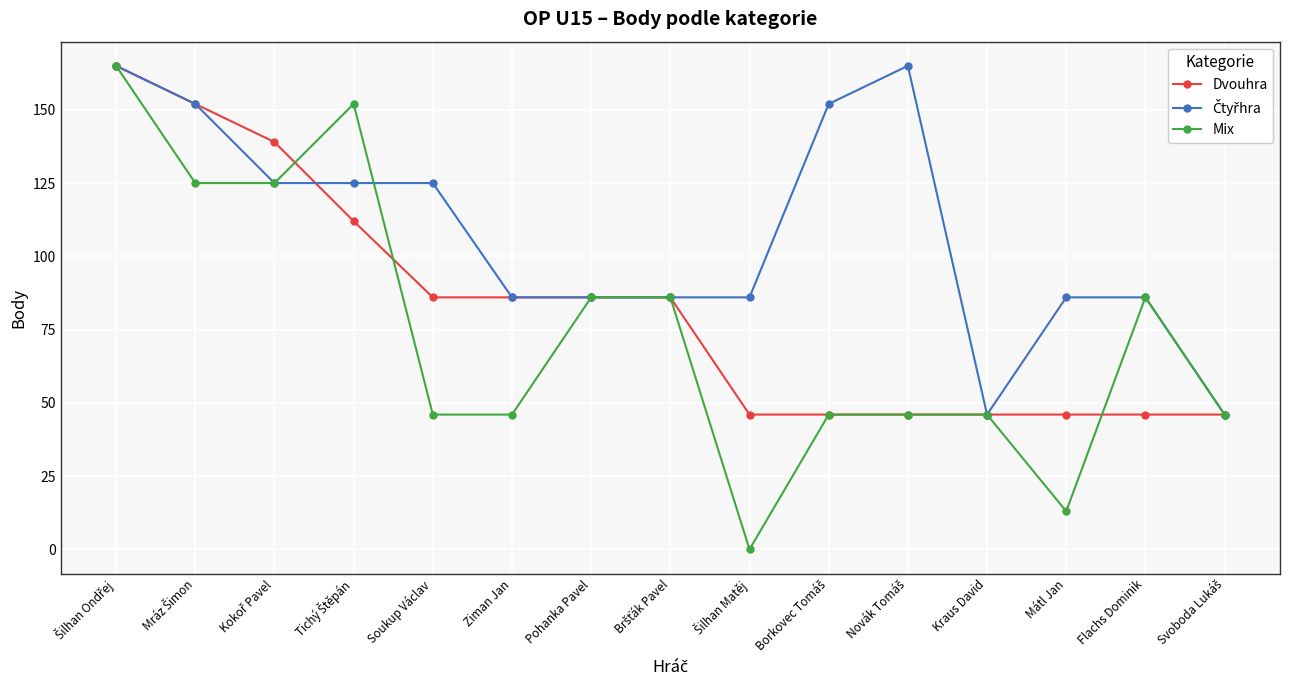

At how many categories does at least one series exceed 157?

2